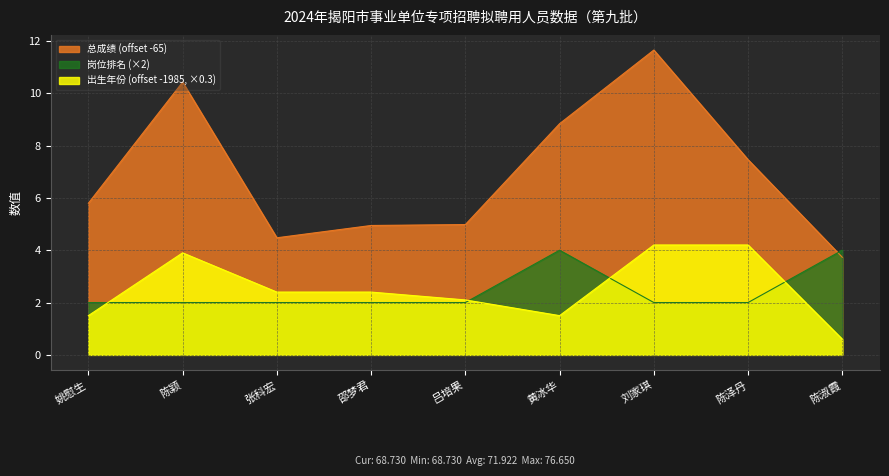

How many interior local valleys does the 出生年份 series have?

1